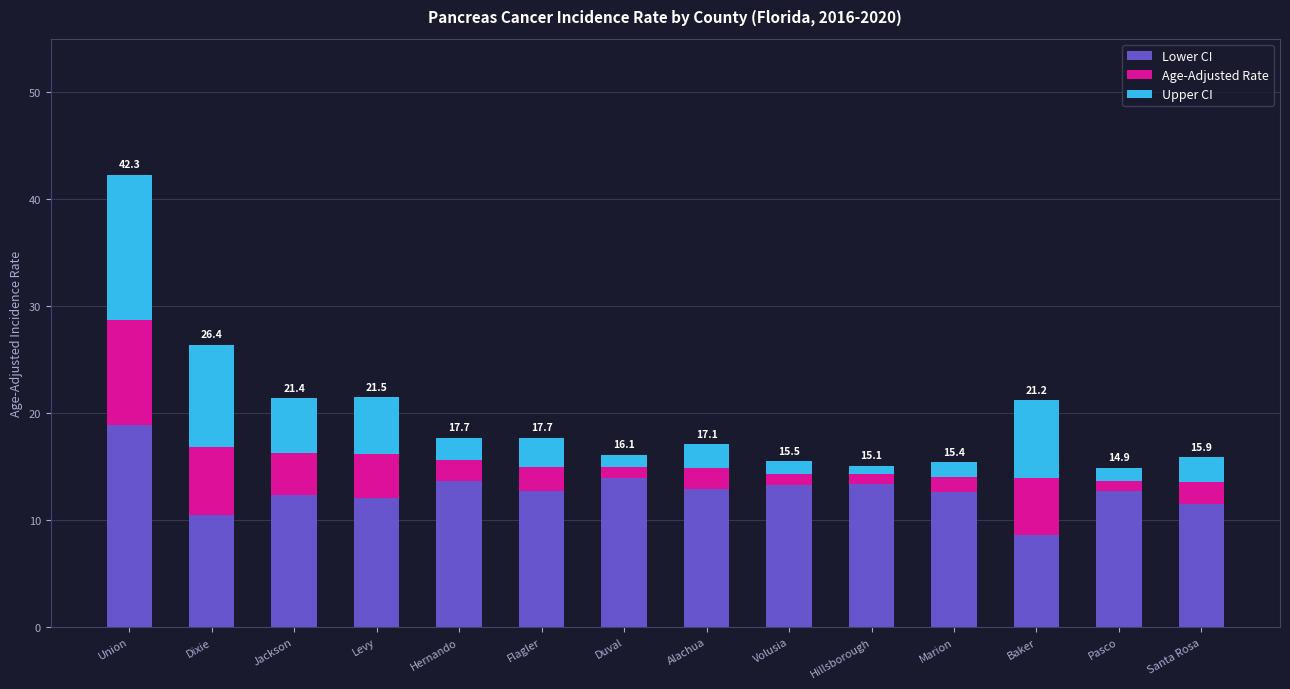

What is the total value across all series at Dixie?

26.4